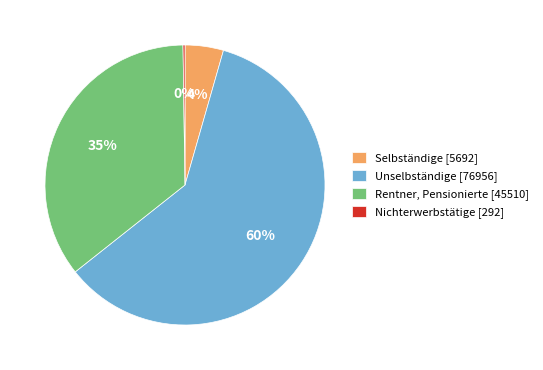

To the nearest percent, what is the average slice percentage?

25%